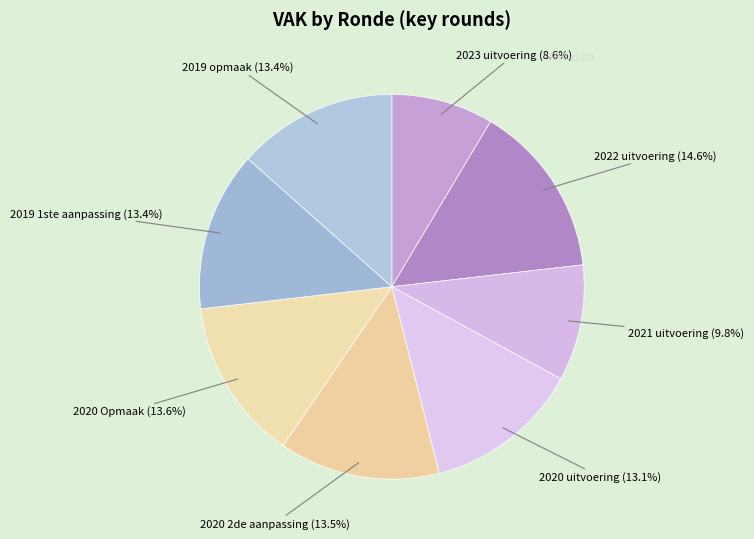

To the nearest percent, what is the difference between the largest and smallest slice percentages?

6%